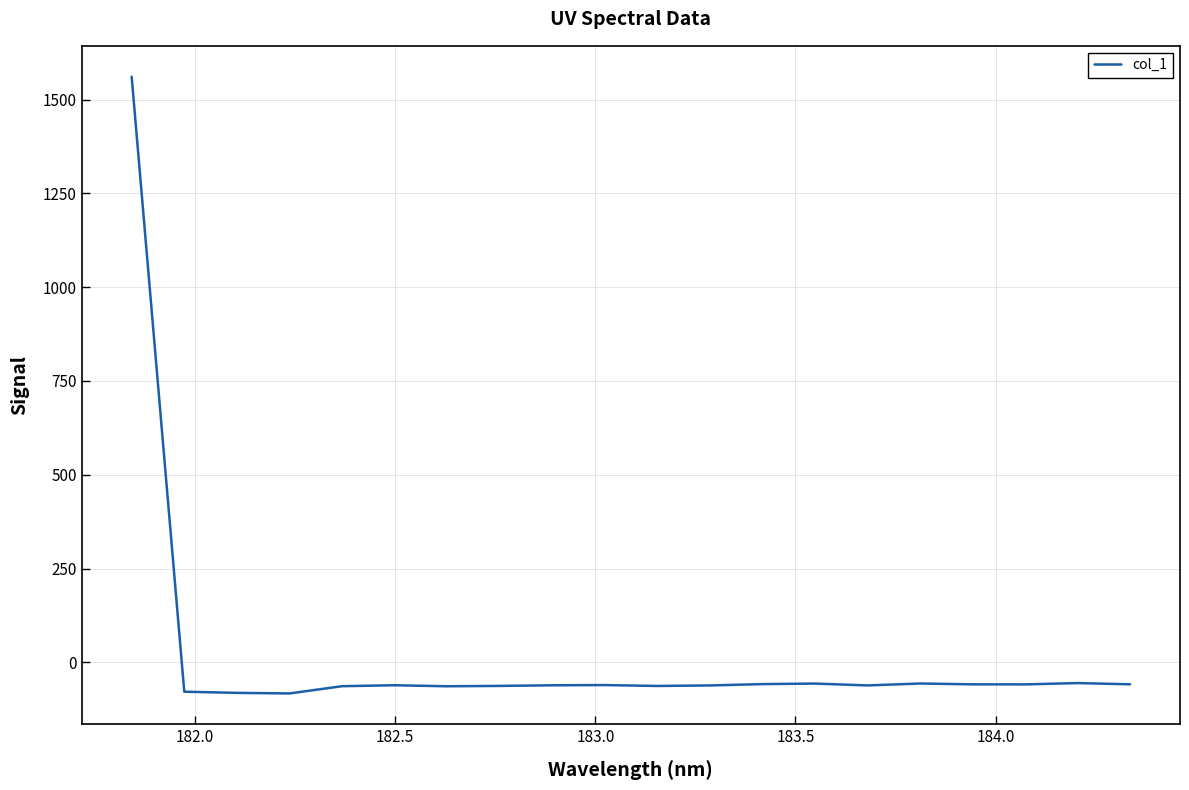

What is the smallest value displayed?

-82.7